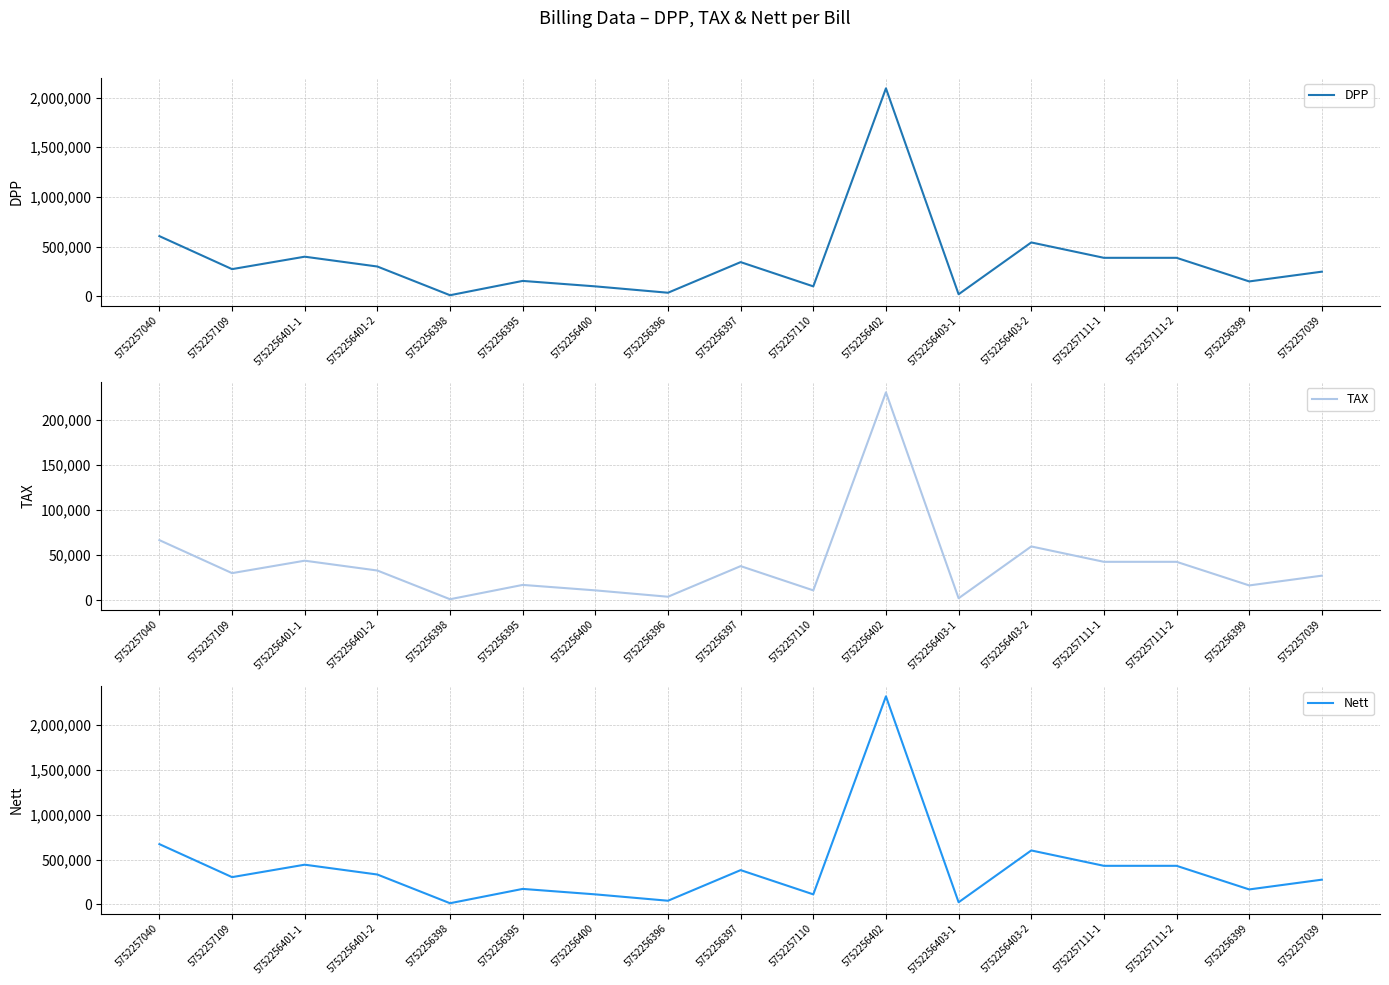

What is the lowest value of the Nett series?

11452